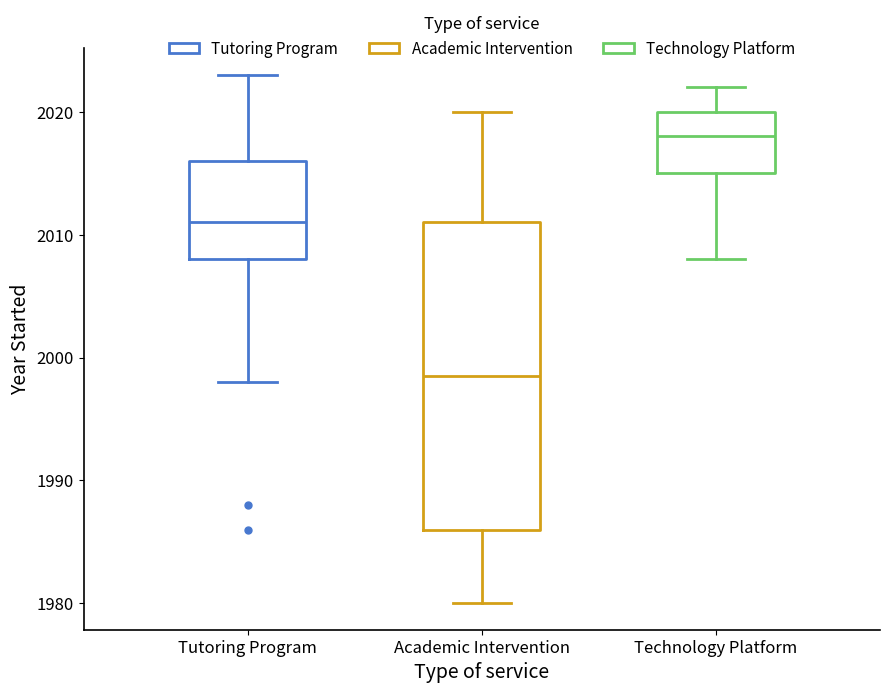

Which box is the tallest, from its lower edge to its upper edge?

Academic Intervention